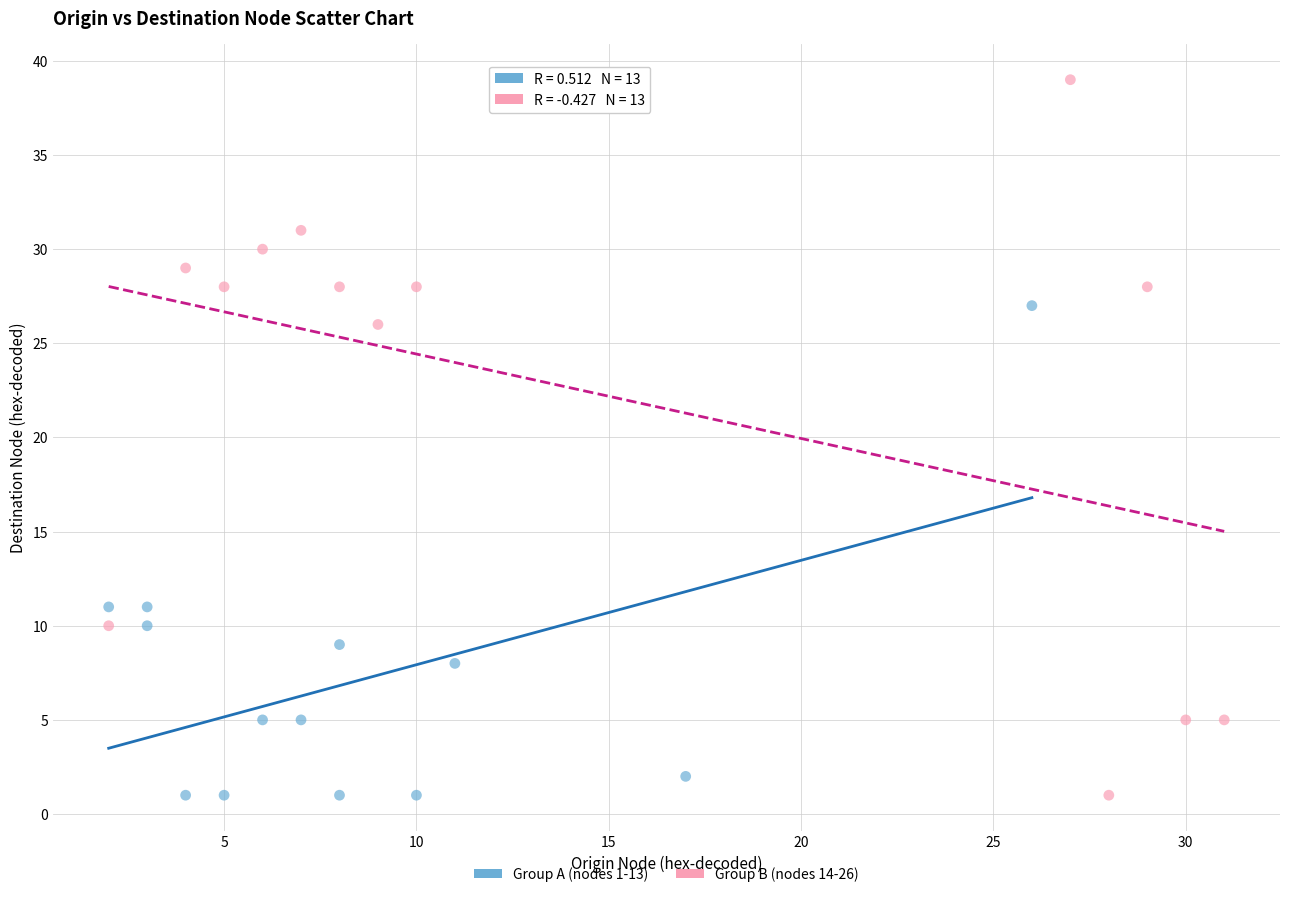

Which series has the widest spread of Y values?

Group B (nodes 14-26)